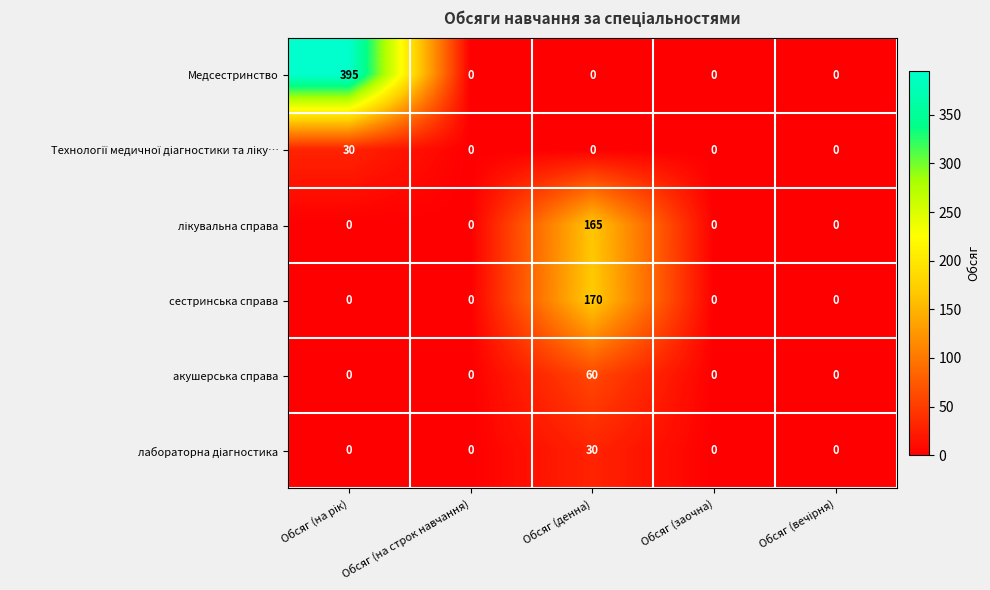

Which series has the largest range (max minus min)?

Медсестринство